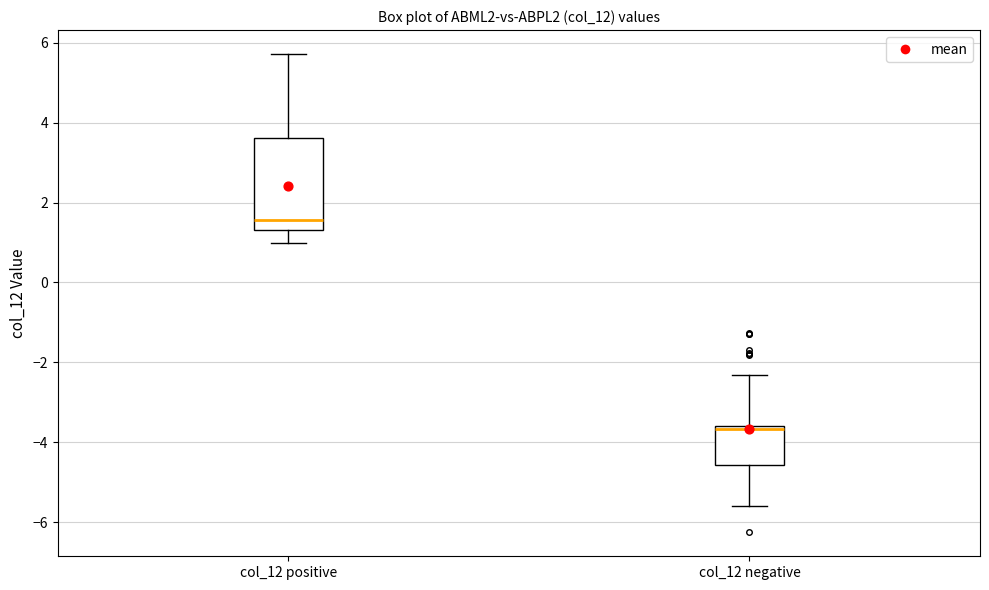

Which box is the tallest, from its lower edge to its upper edge?

col_12 positive